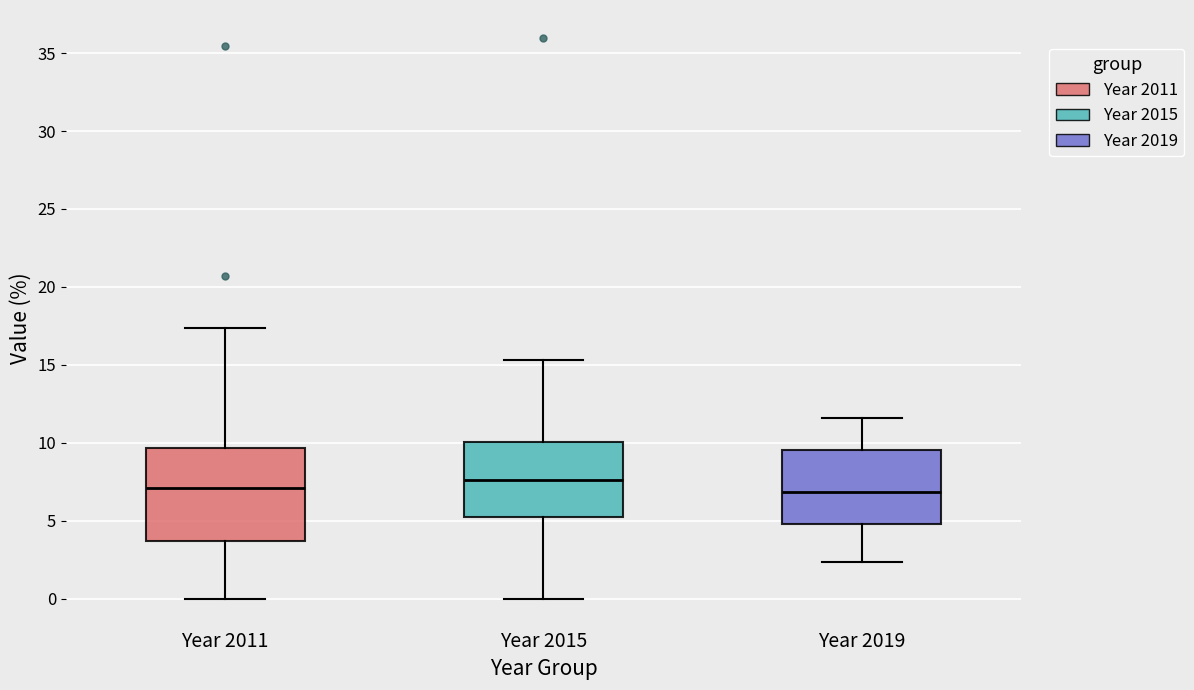

Which box is the tallest, from its lower edge to its upper edge?

Year 2011